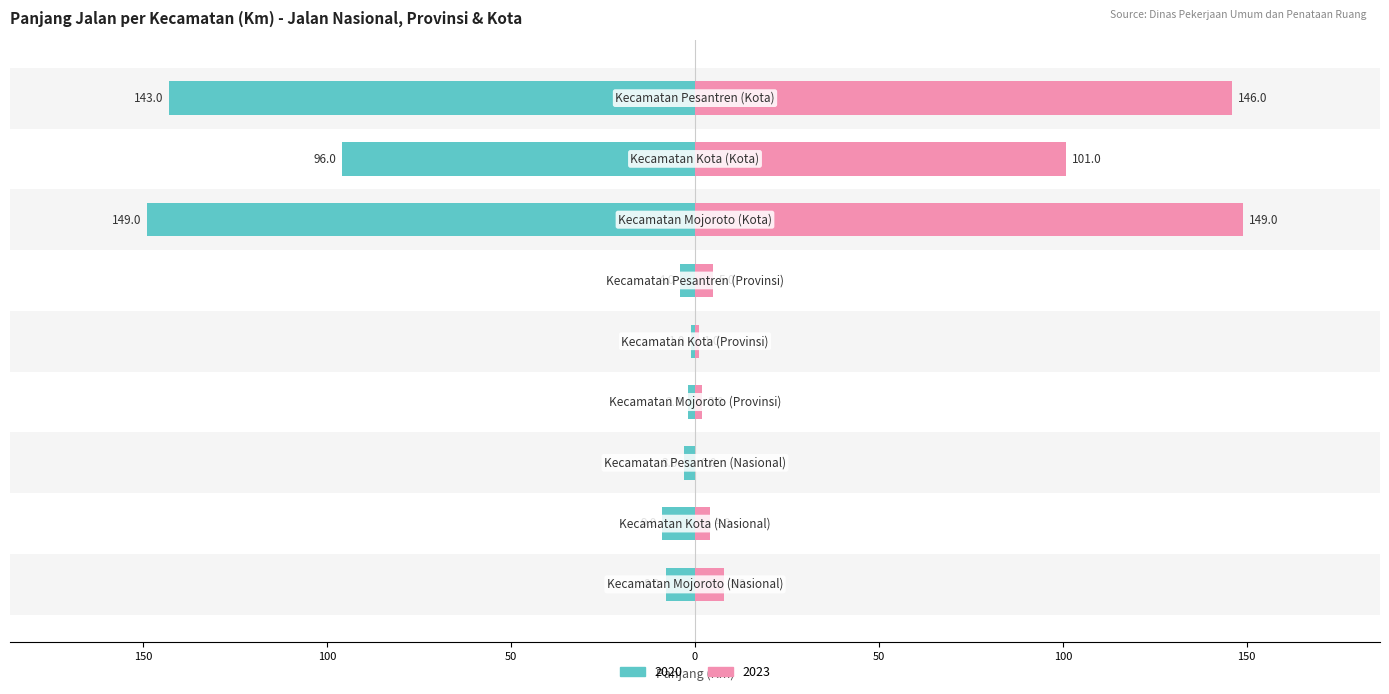

Is it true that 2020 equals -5 at Kecamatan Pesantren (Provinsi)?

False